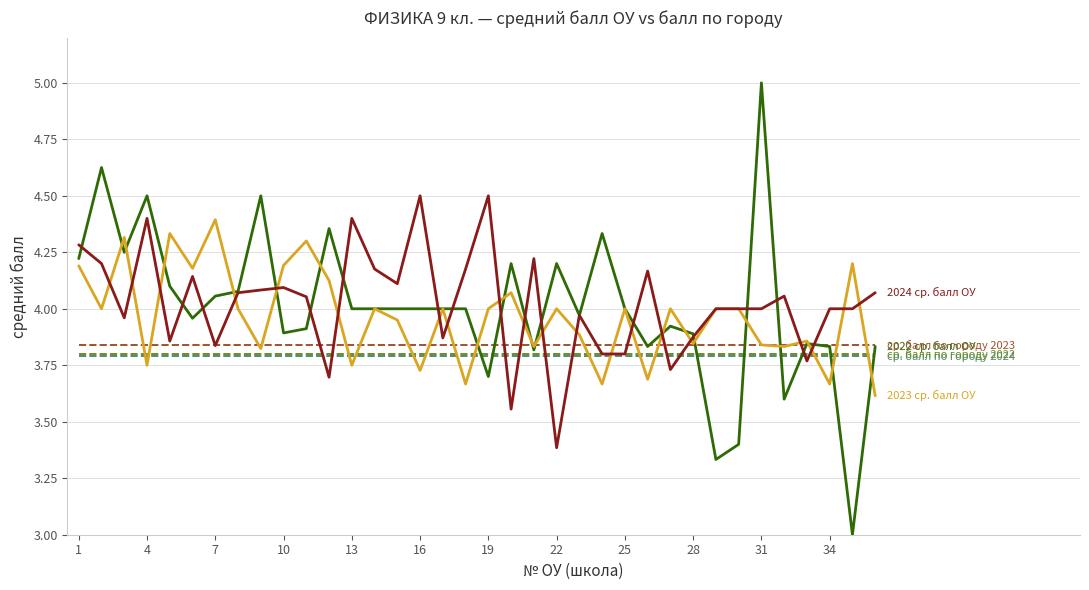

What is the greatest value displayed?

5.0